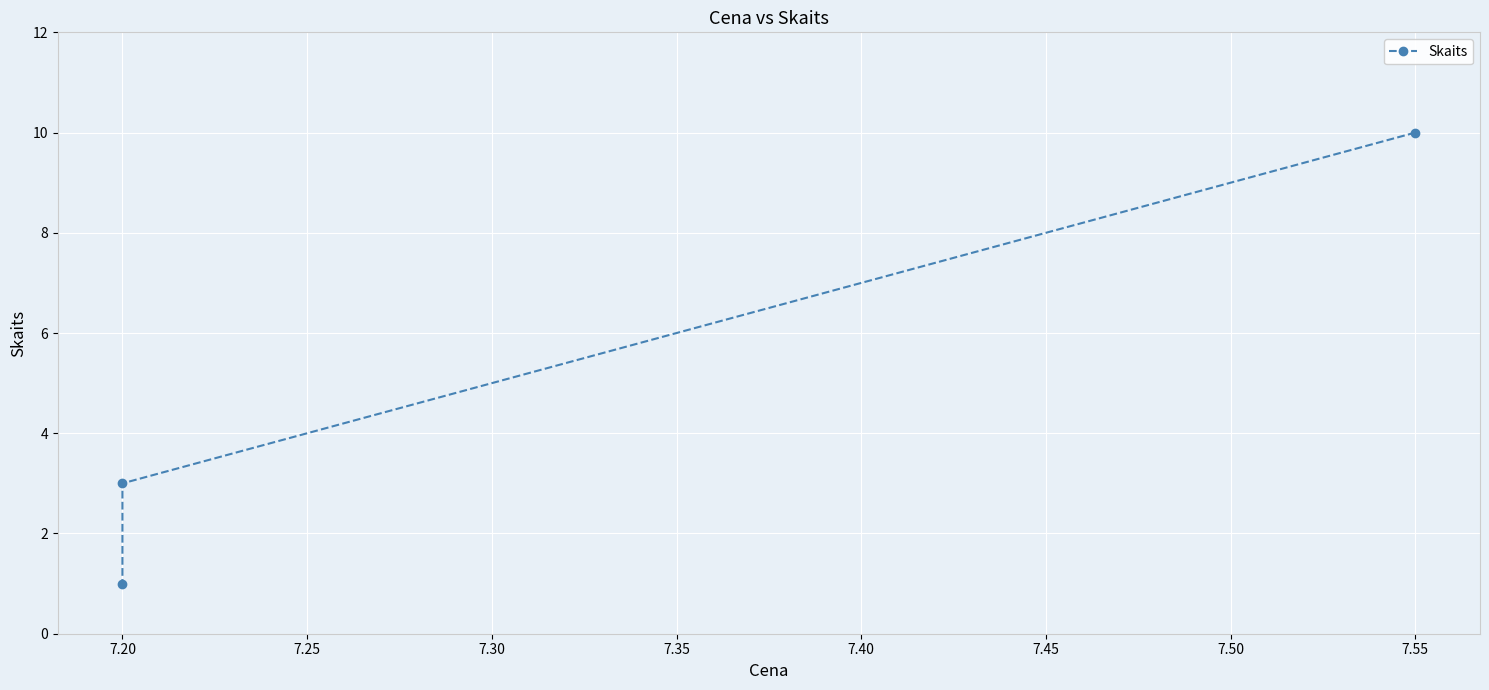

Count the number of values greater than 3.

1